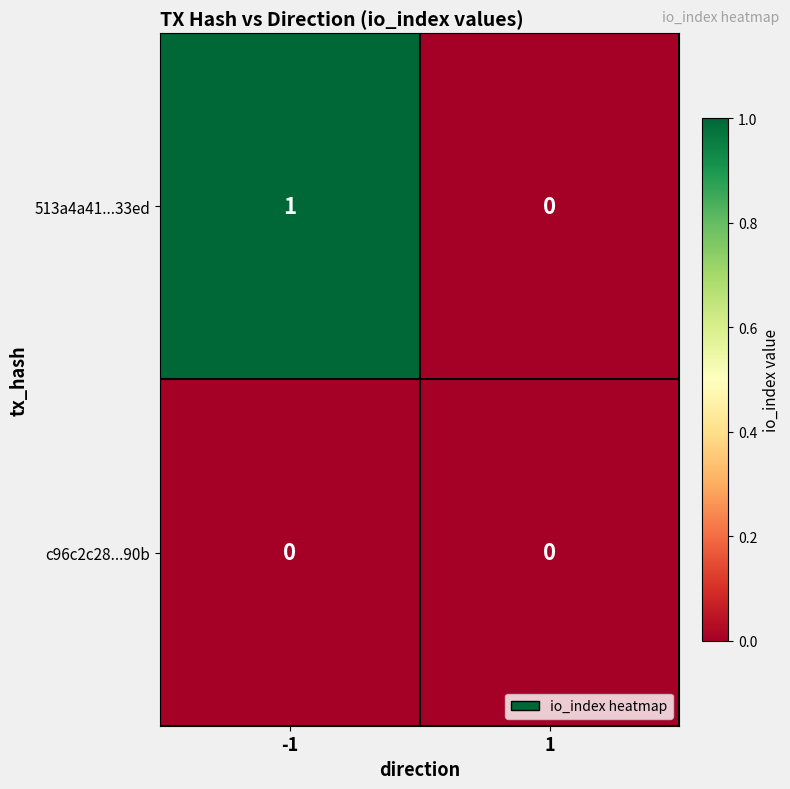

Which series has the largest total across all categories?

513a4a41...33ed